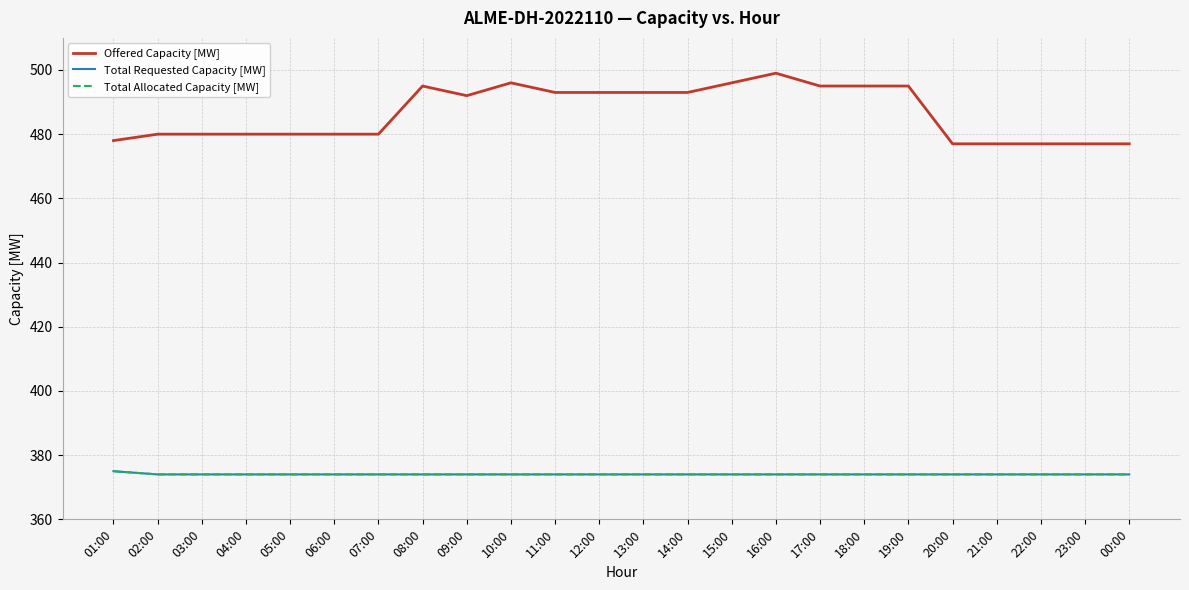

The value of Total Allocated Capacity [MW] at 22:00 is 374. True or false?

True